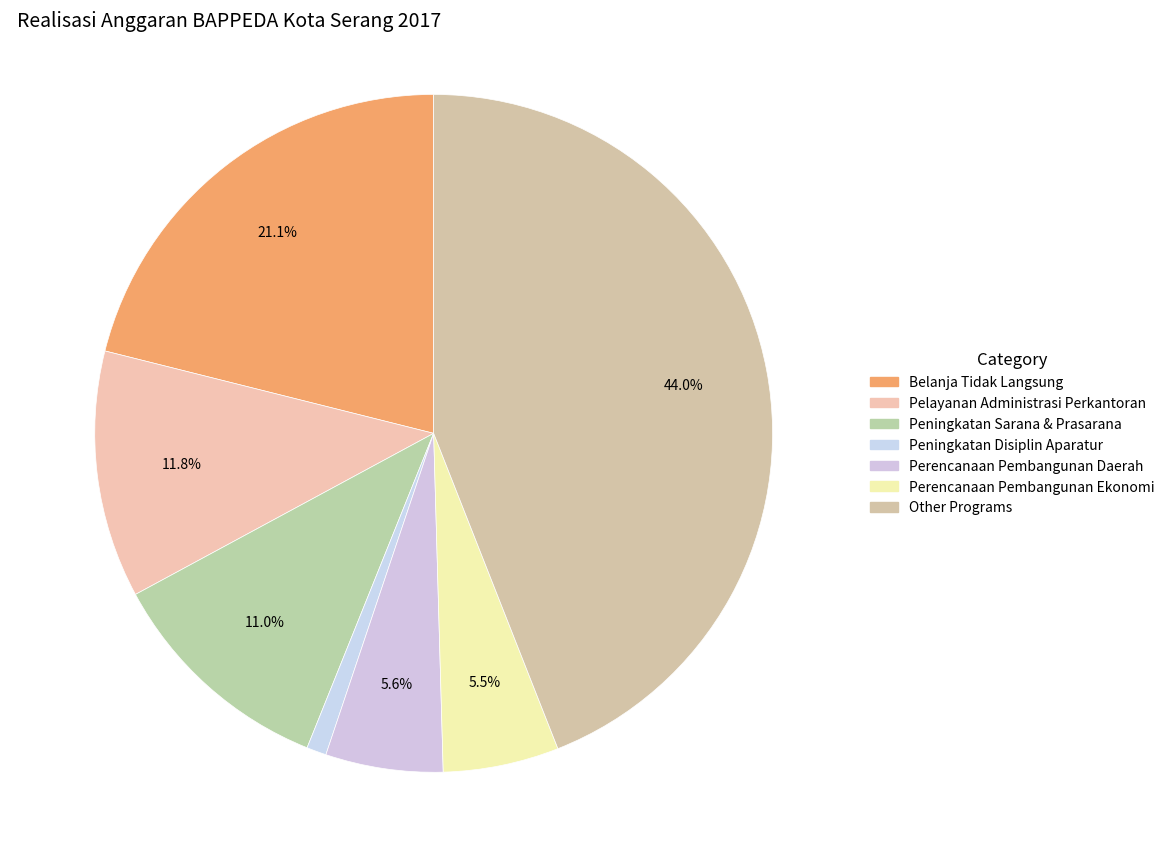

How many segments does this pie chart have?

7